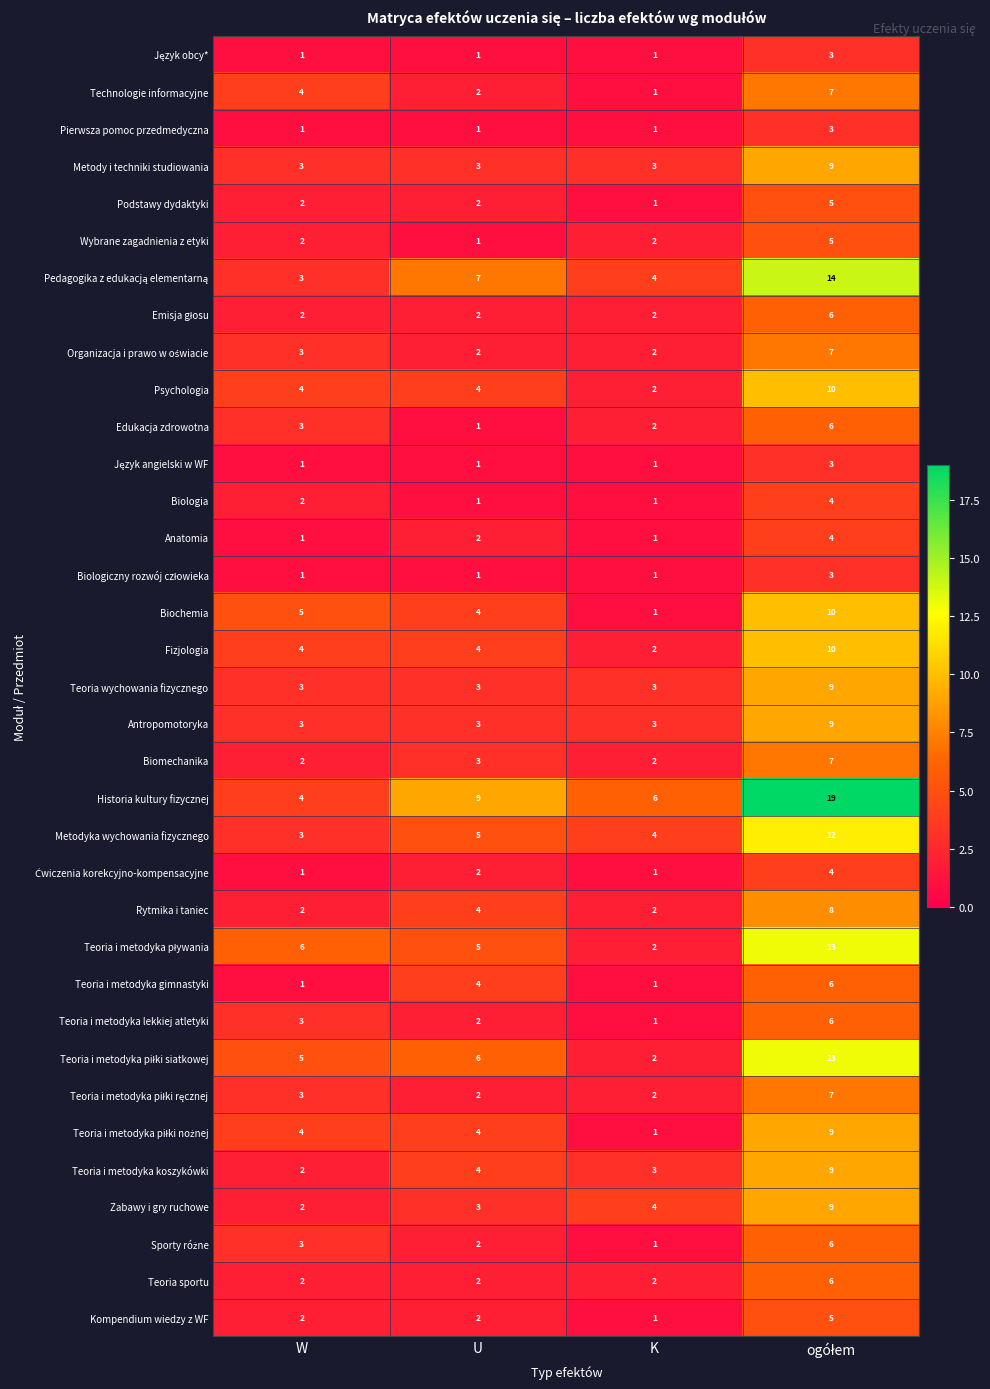

The value of Teoria i metodyka koszykówki at K is 3. True or false?

True